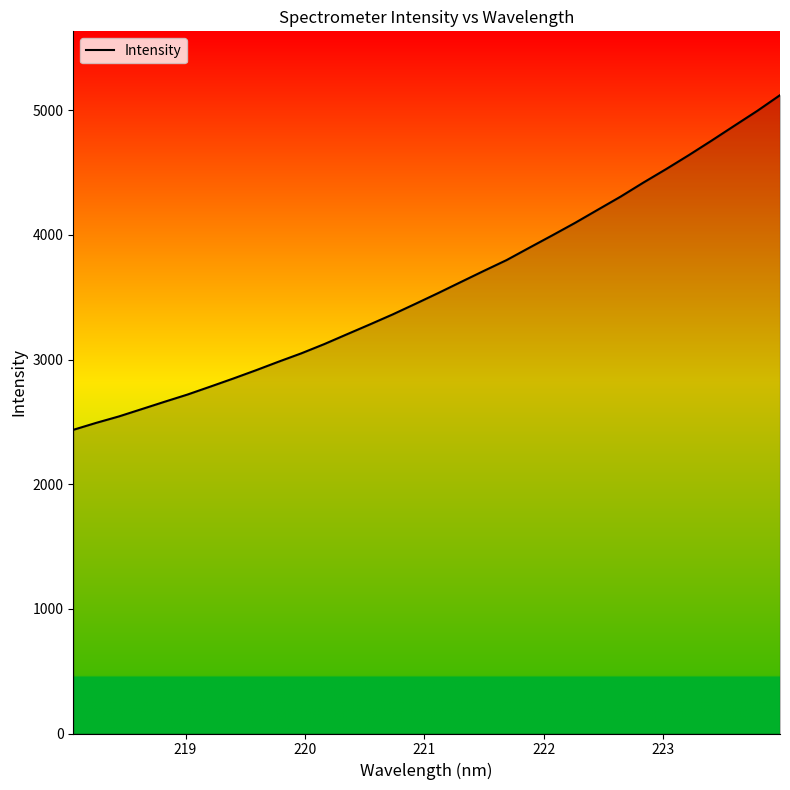

What is the smallest value displayed?

2435.9